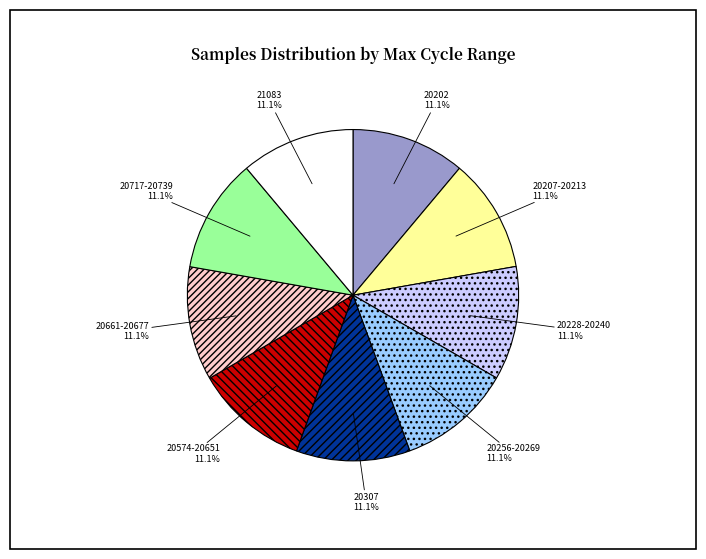

Approximately how many times larger is the value at 20574-20651 compared to 20202?

1.0